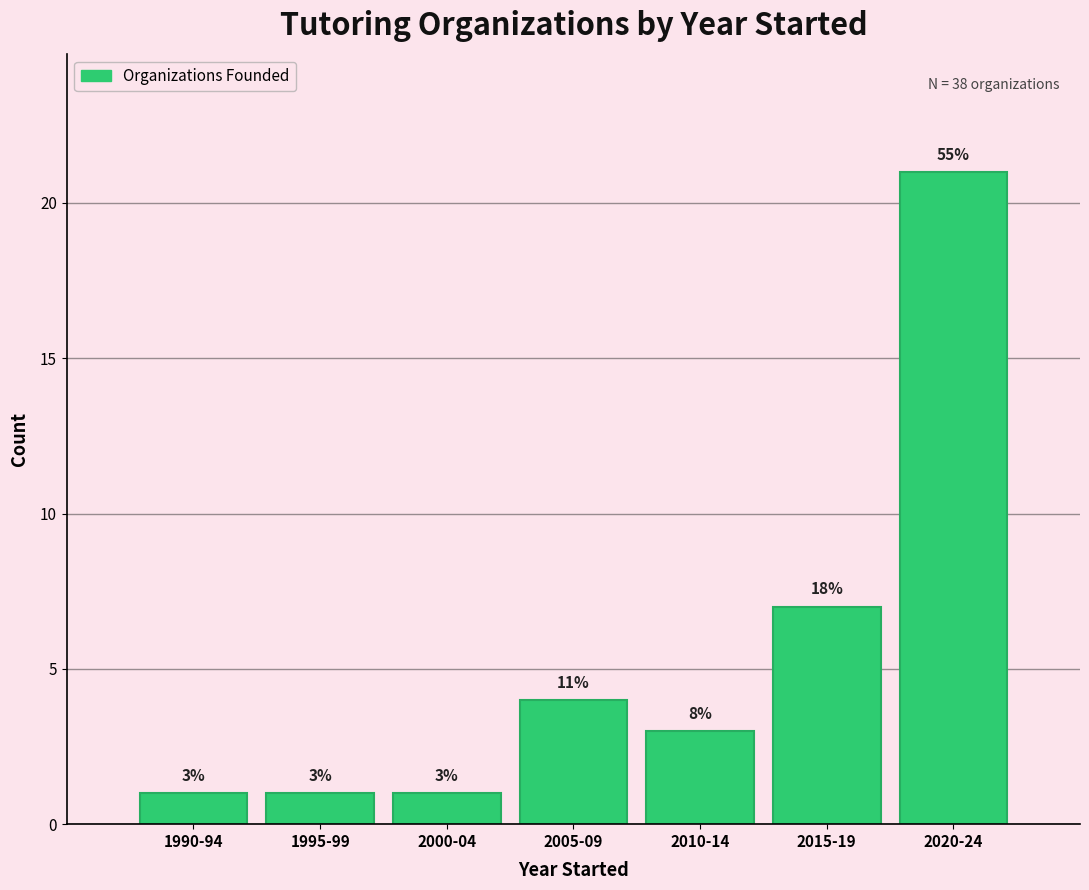

Are the bars horizontal?

No